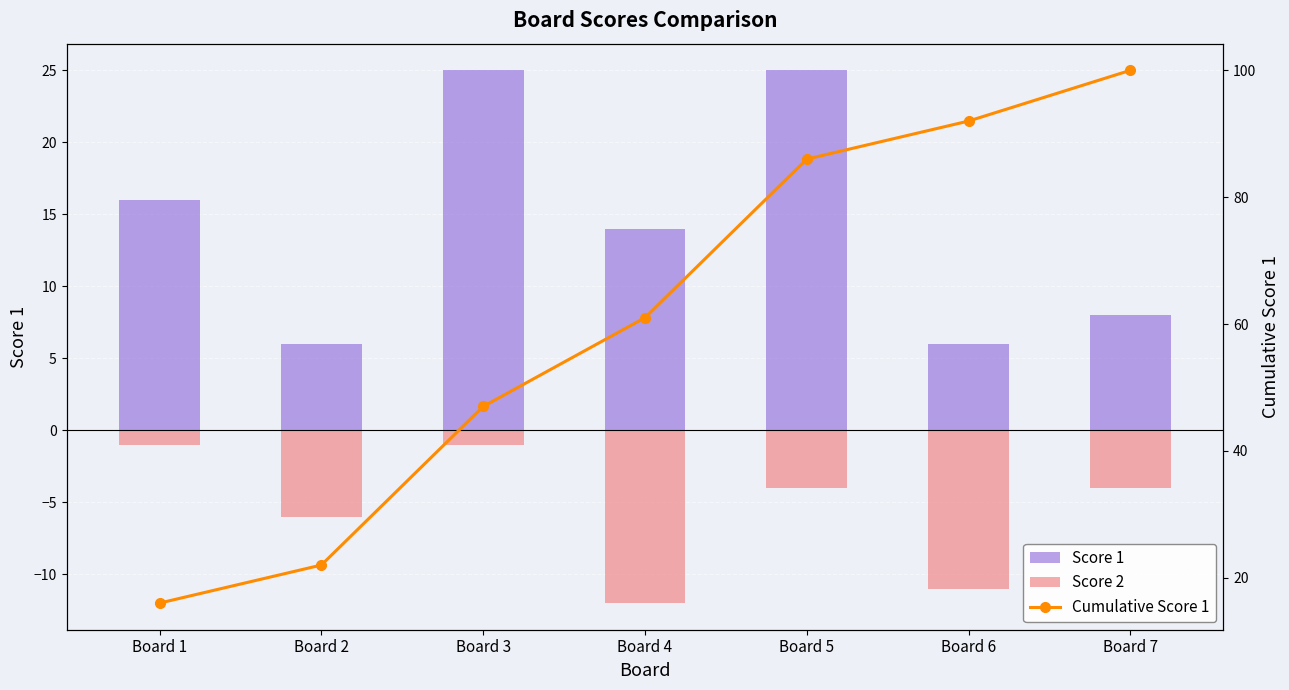

Where does the Score 2 series first go above -4?

Board 1